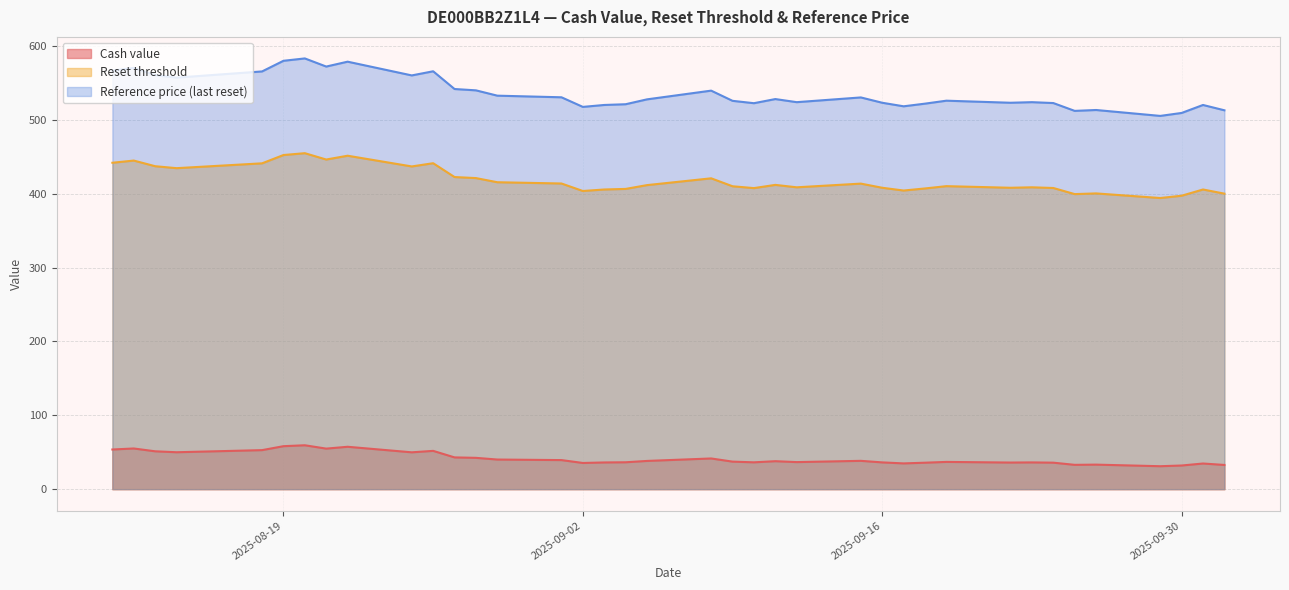

What is the approximate value of Reference price (last reset) at 2025-09-29?

505.2